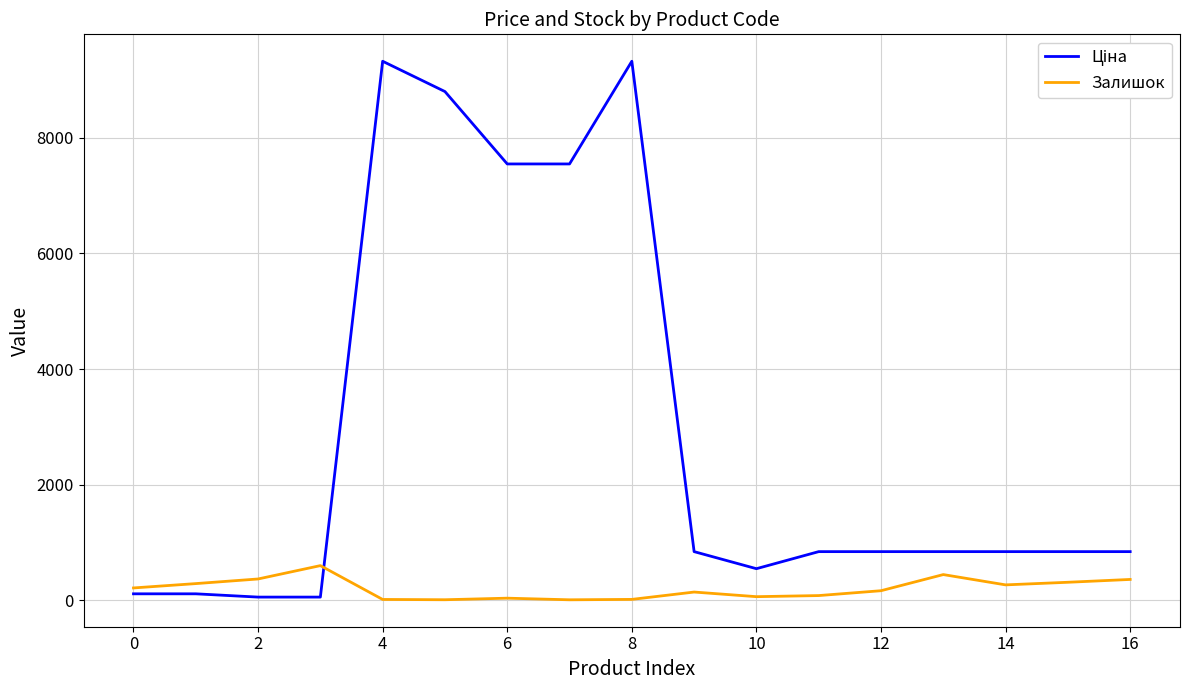

What is the maximum value shown in the chart?

9321.4